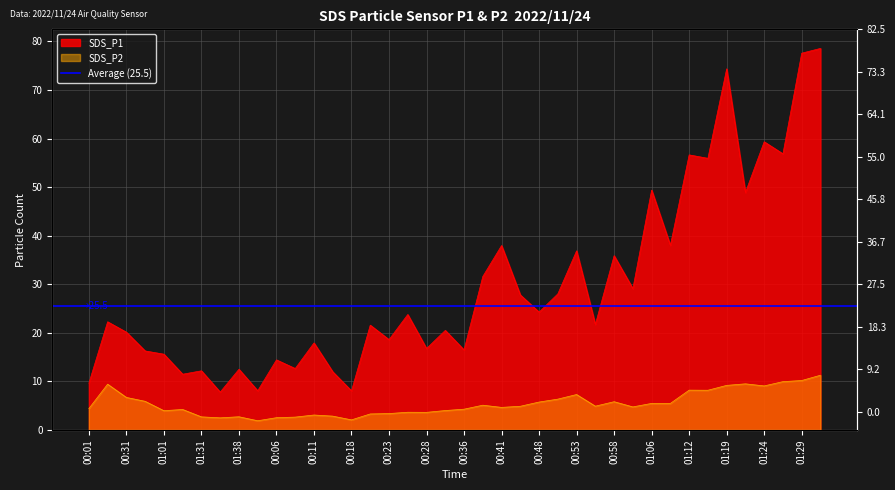

Rank the categories by SDS_P1 value from lowest to highest.

01:36, 00:18, 00:03, 00:01, 01:16, 00:13, 01:31, 01:38, 00:08, 00:06, 01:01, 00:46, 00:36, 00:28, 00:11, 00:23, 00:31, 00:33, 00:21, 00:56, 00:16, 00:26, 00:48, 00:43, 00:51, 01:03, 00:38, 00:58, 00:53, 00:41, 01:08, 01:21, 01:06, 01:14, 01:12, 01:26, 01:24, 01:19, 01:29, 01:34